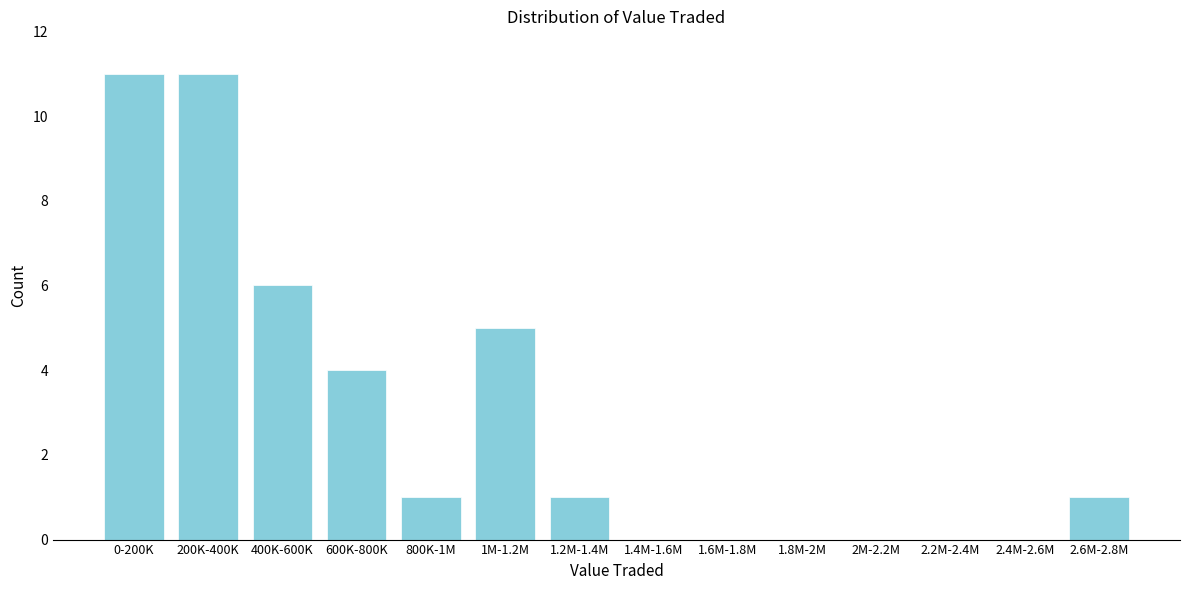

Reading right to left, list all the values displayed in this chart.

2.6M-2.8M=1	2.4M-2.6M=0	2.2M-2.4M=0	2M-2.2M=0	1.8M-2M=0	1.6M-1.8M=0	1.4M-1.6M=0	1.2M-1.4M=1	1M-1.2M=5	800K-1M=1	600K-800K=4	400K-600K=6	200K-400K=11	0-200K=11